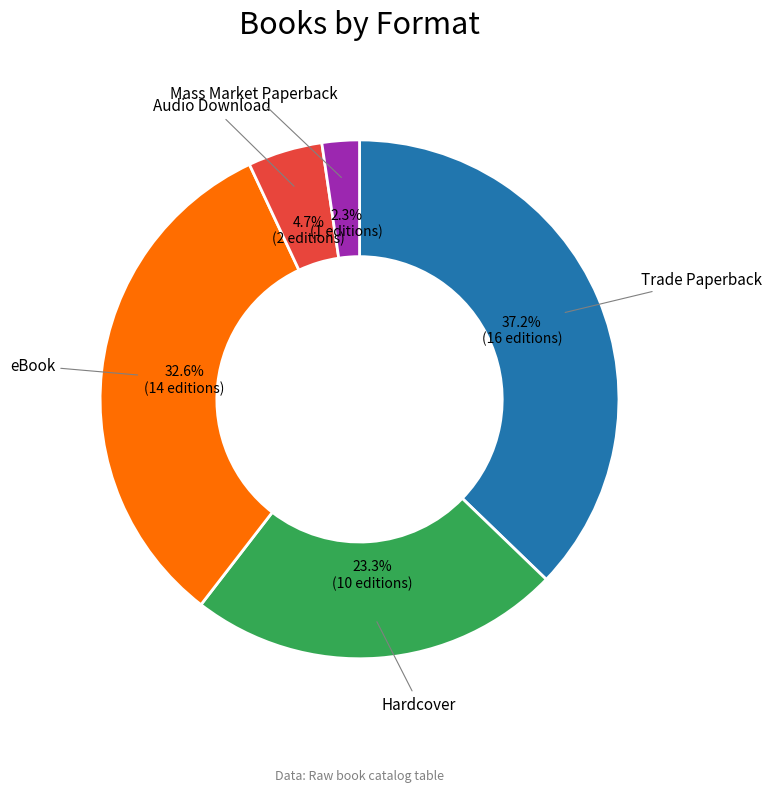

To the nearest percent, what is the average slice percentage?

20%